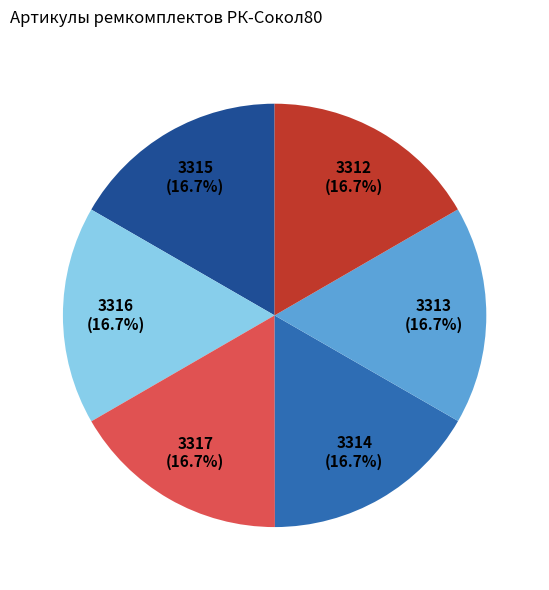

Does any single category account for the majority?

No